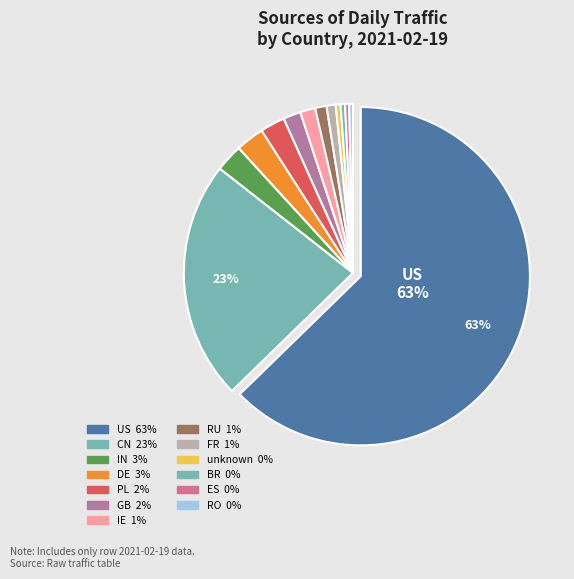

Count the number of slices in the pie.

13